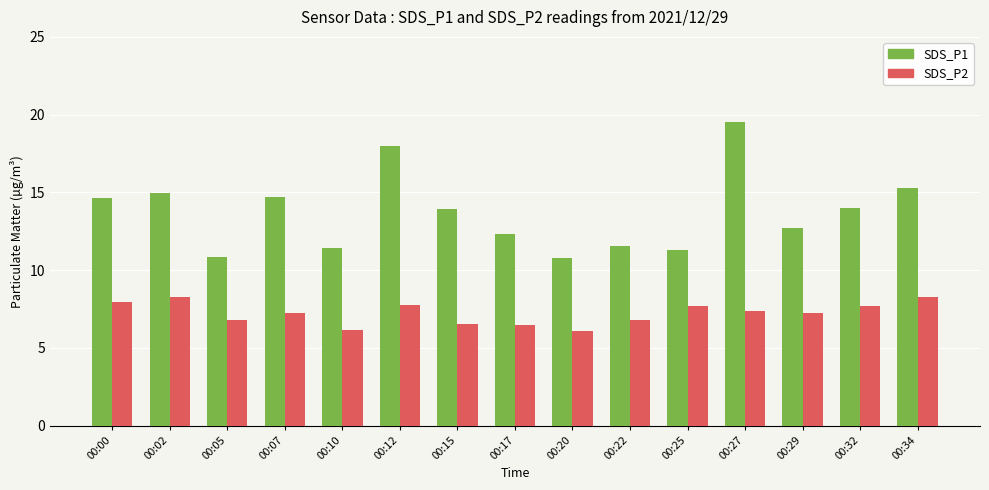

At how many categories does at least one series exceed 13?

8